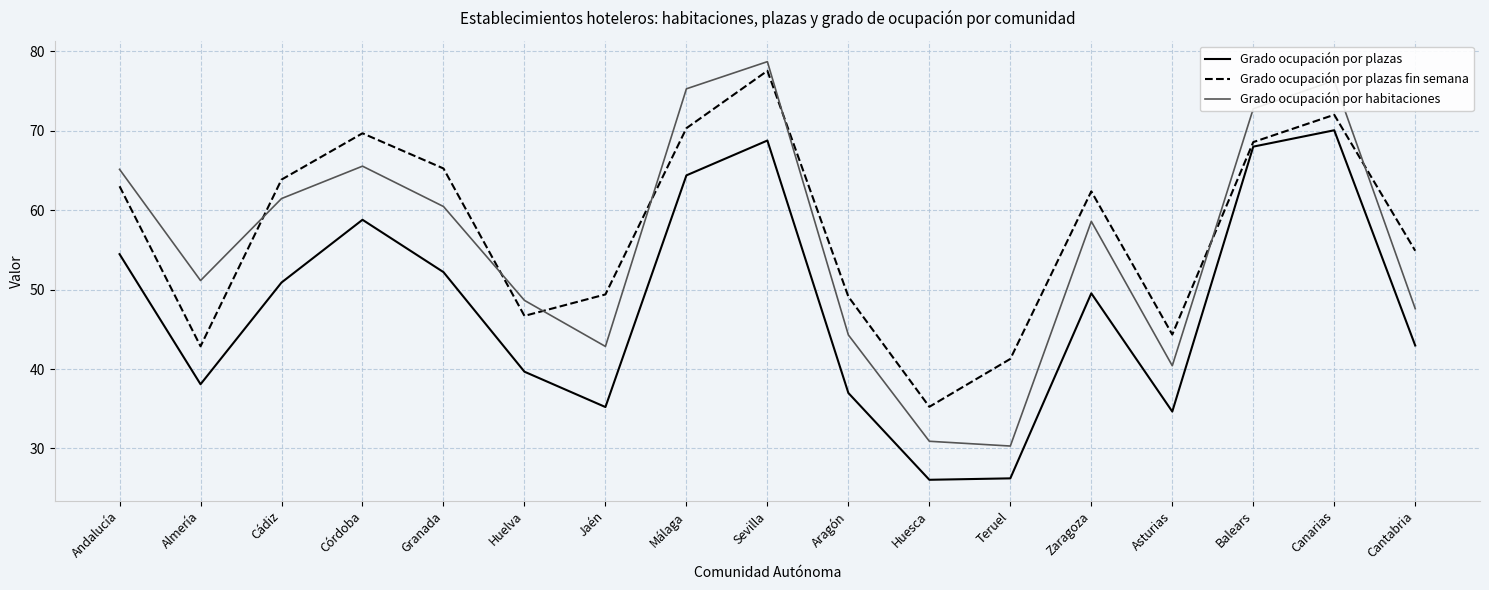

Between Granada and Málaga, which series saw the biggest shift?

Grado ocupación por habitaciones